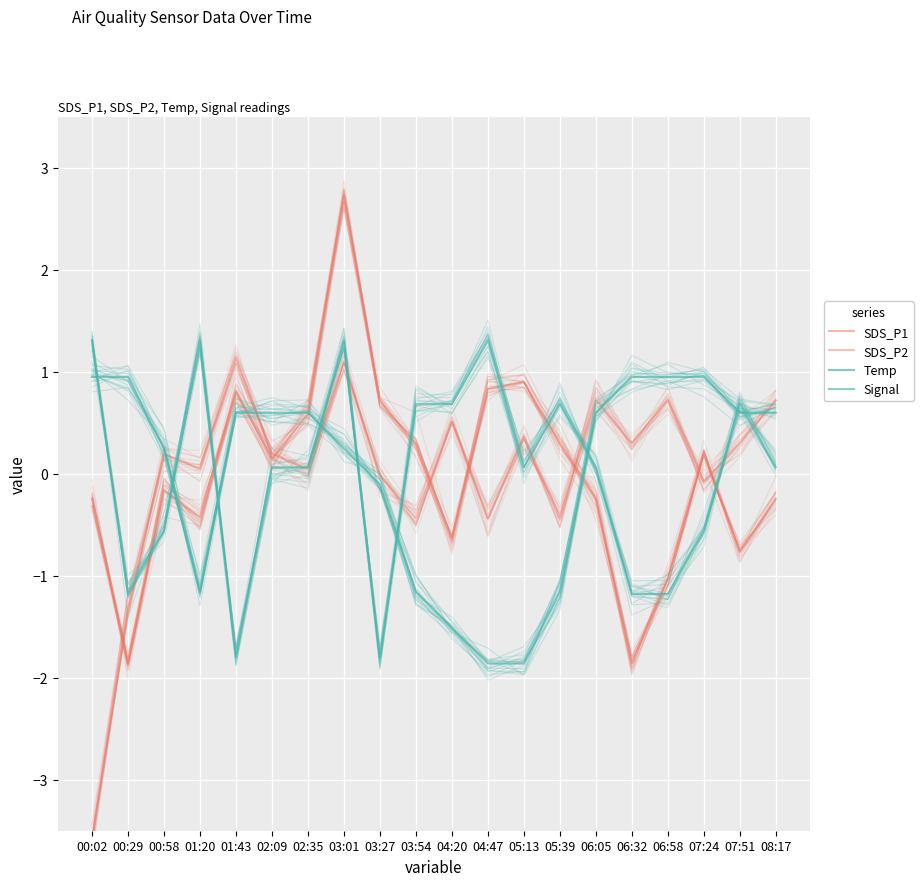

Is this an area chart (filled region under the line)?

No